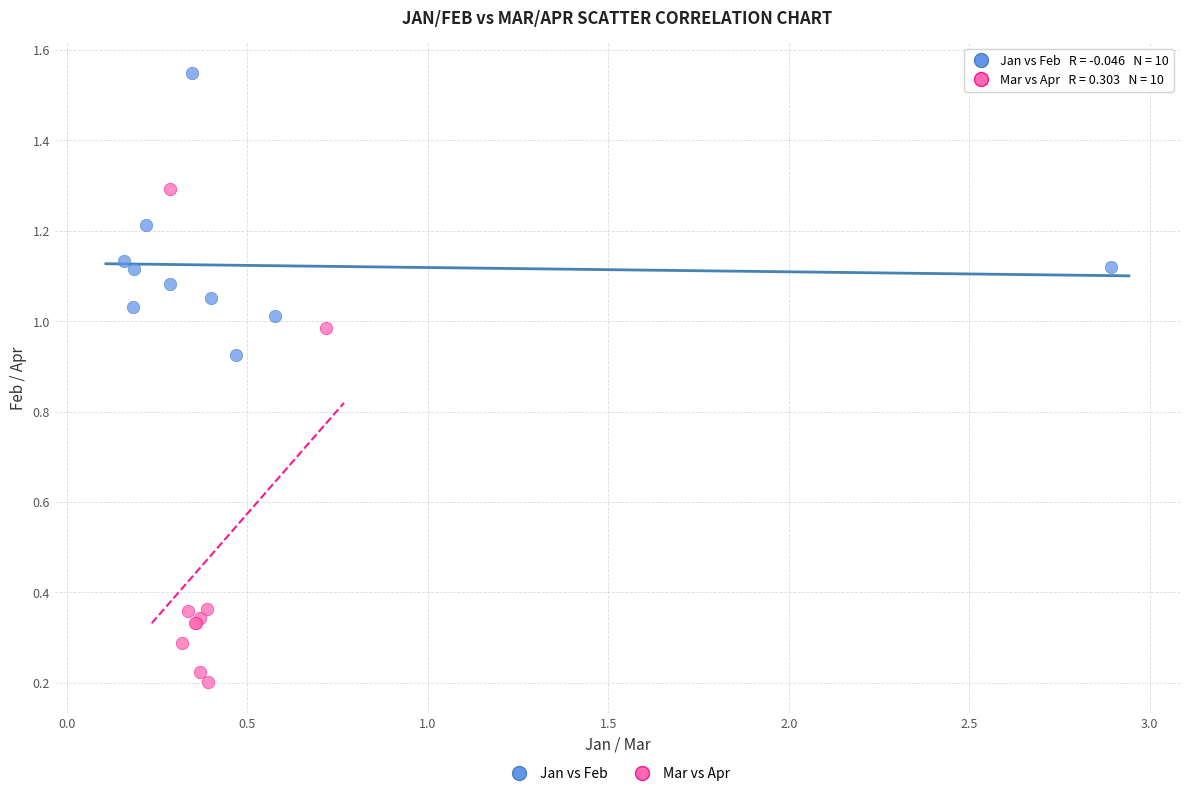

Which series reaches the maximum Y coordinate?

Jan vs Feb